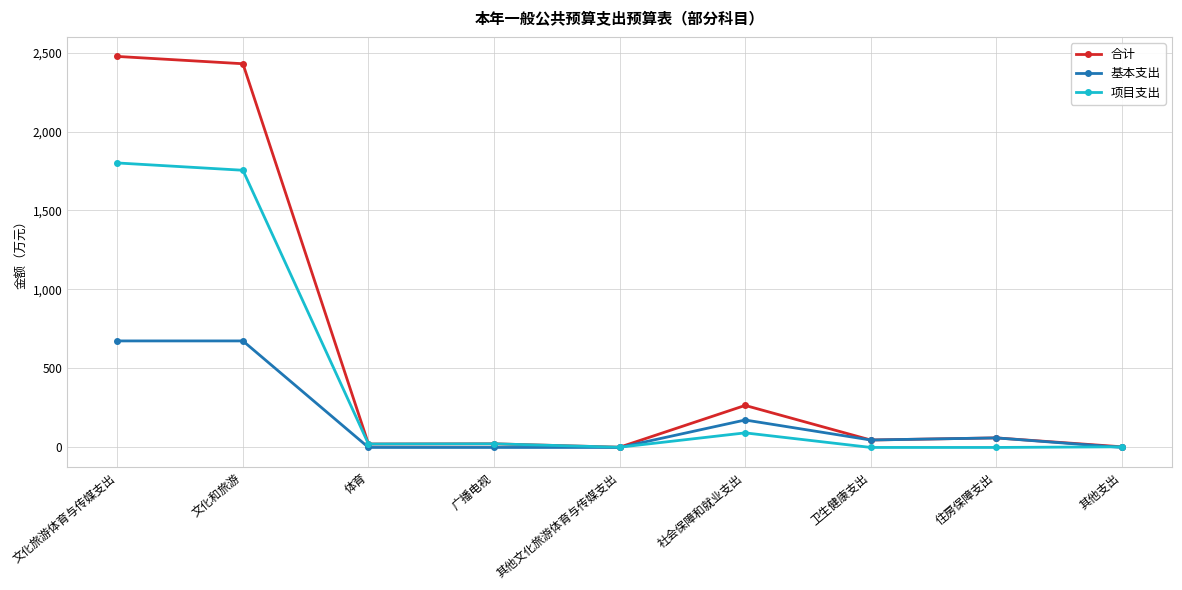

True or false: 基本支出 has a value of 60.5 at 住房保障支出.

True